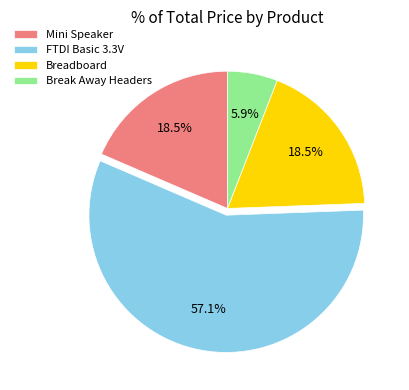

Does Breadboard represent more than half of the total?

No